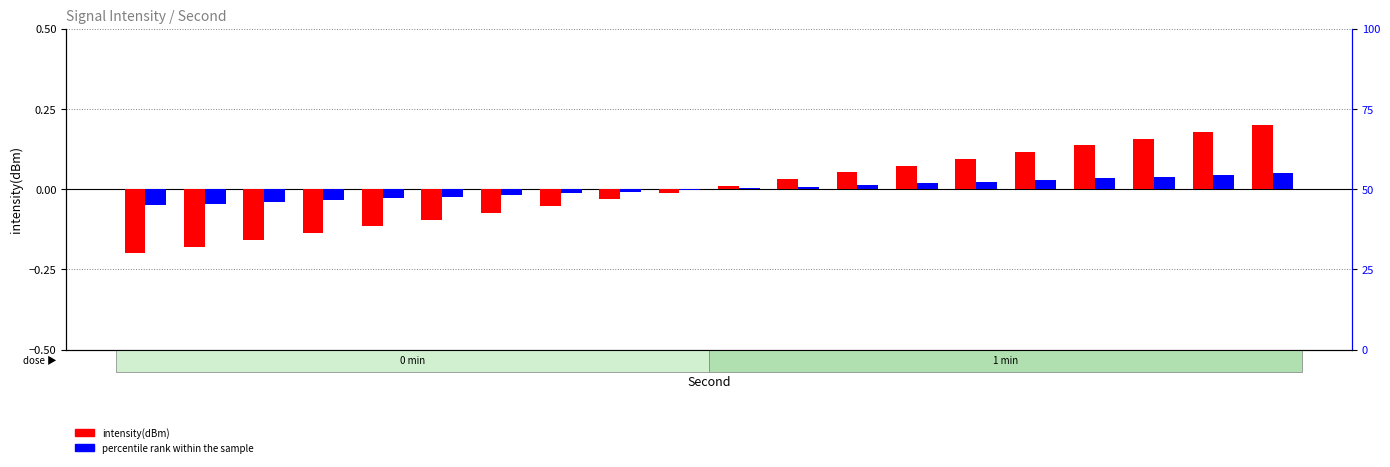

Where does the percentile rank within the sample series first go above 0?

20